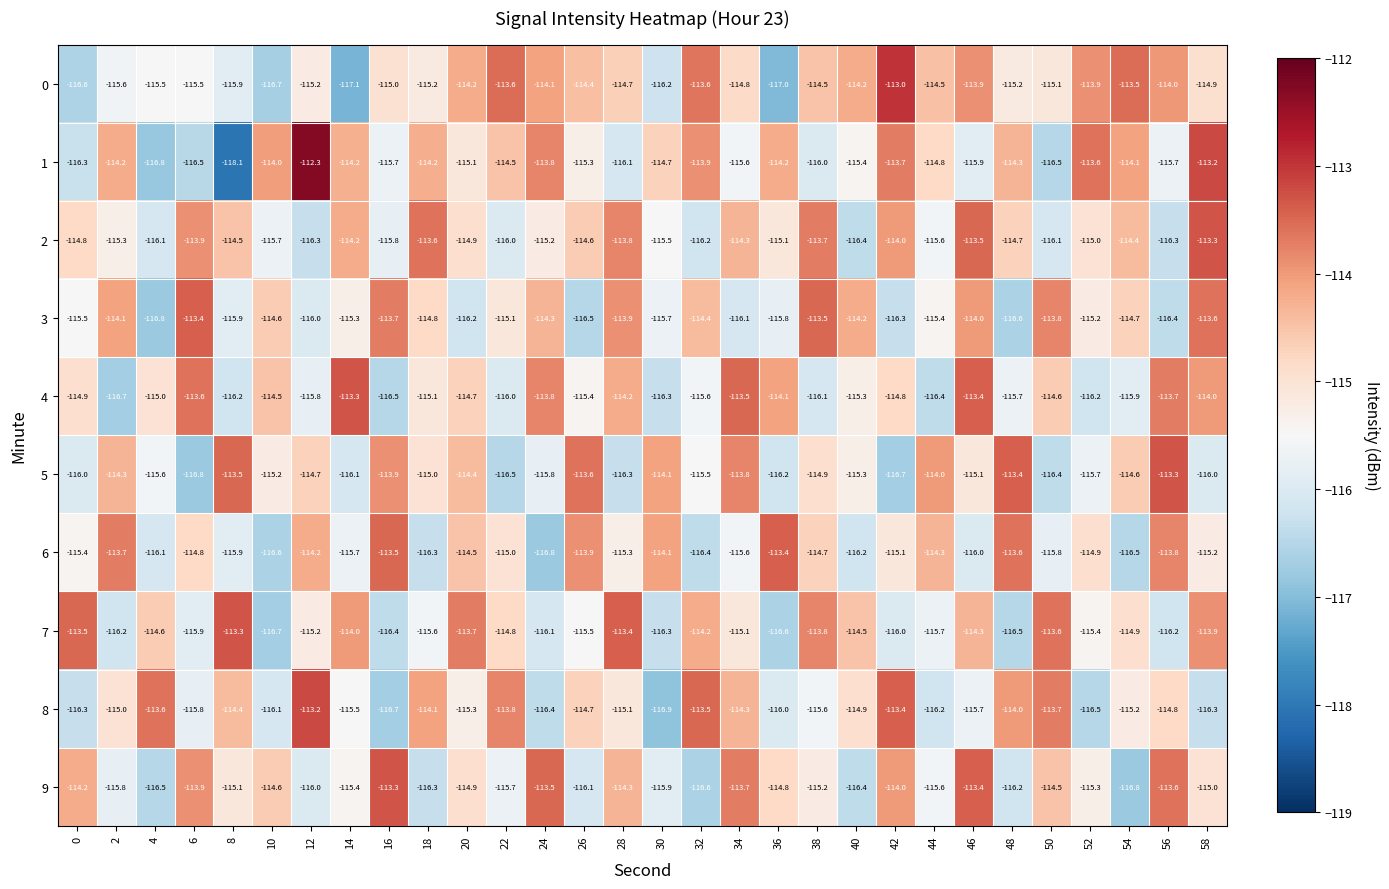

List the labels in order of 9 value, largest first.

16, 46, 24, 56, 34, 6, 42, 0, 28, 50, 10, 36, 20, 58, 8, 38, 52, 14, 44, 22, 2, 30, 12, 26, 48, 18, 40, 4, 32, 54